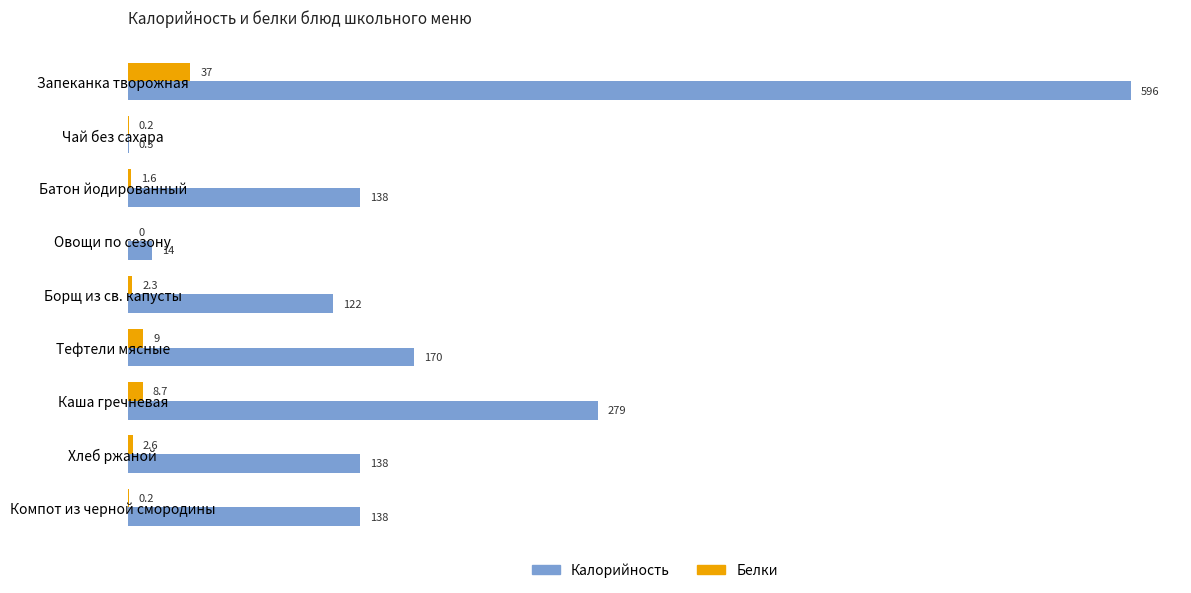

What value does the Калорийность series have at Овощи по сезону?

14.0